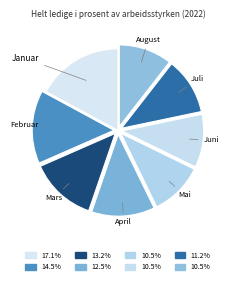

How many slices are in this pie chart?

8